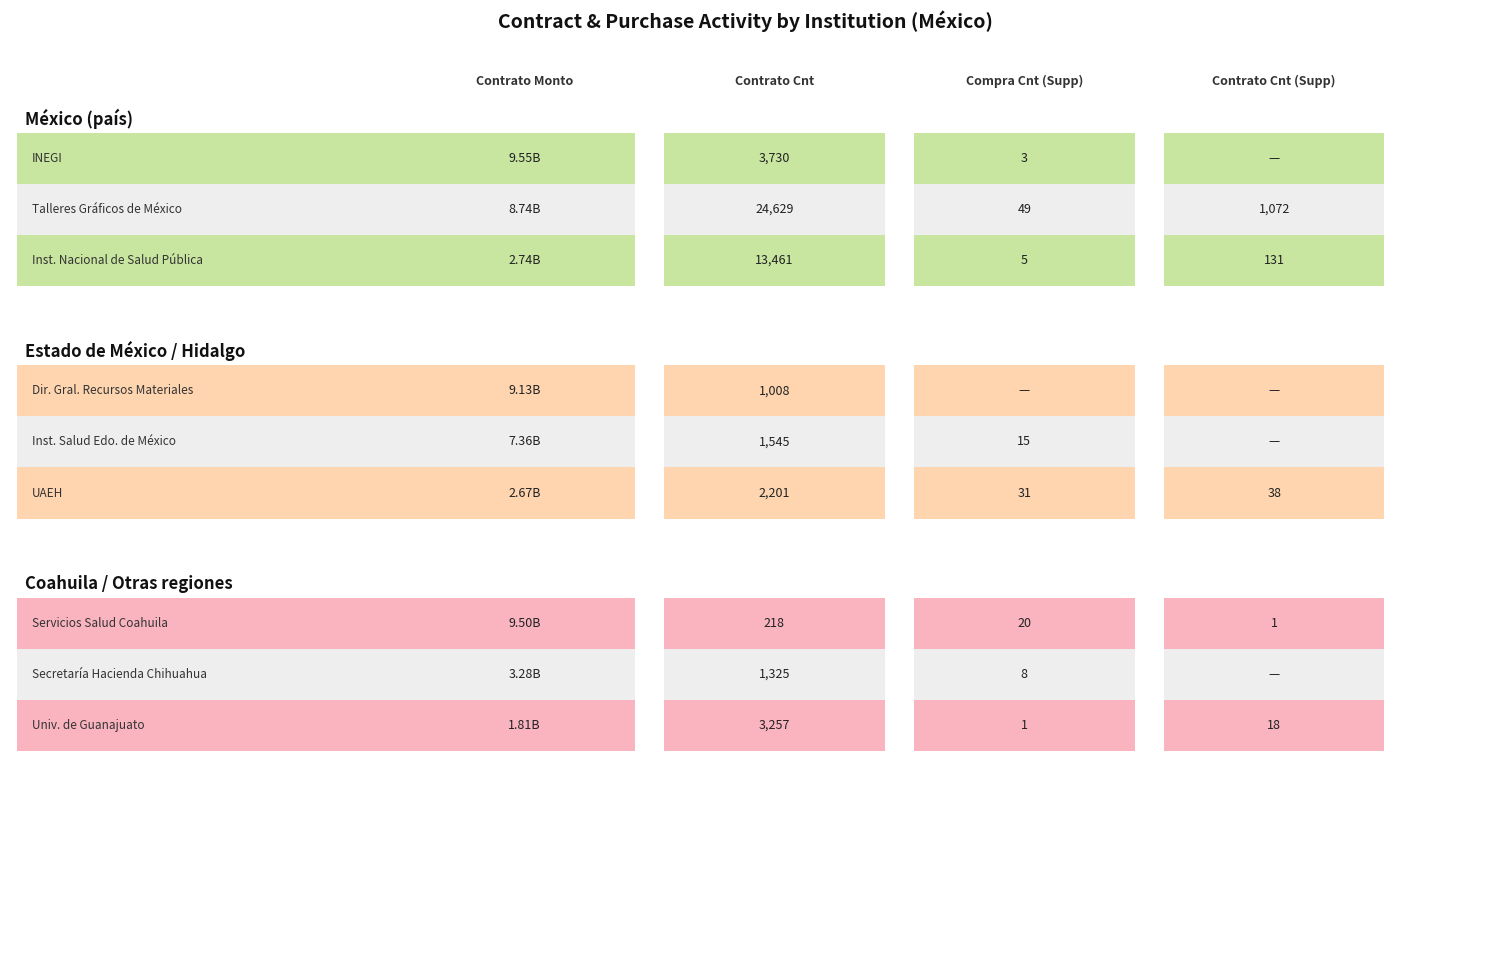

Is the value of r6 at contract_count.supplier greater than the value of r7 at contract_count.supplier?

Yes